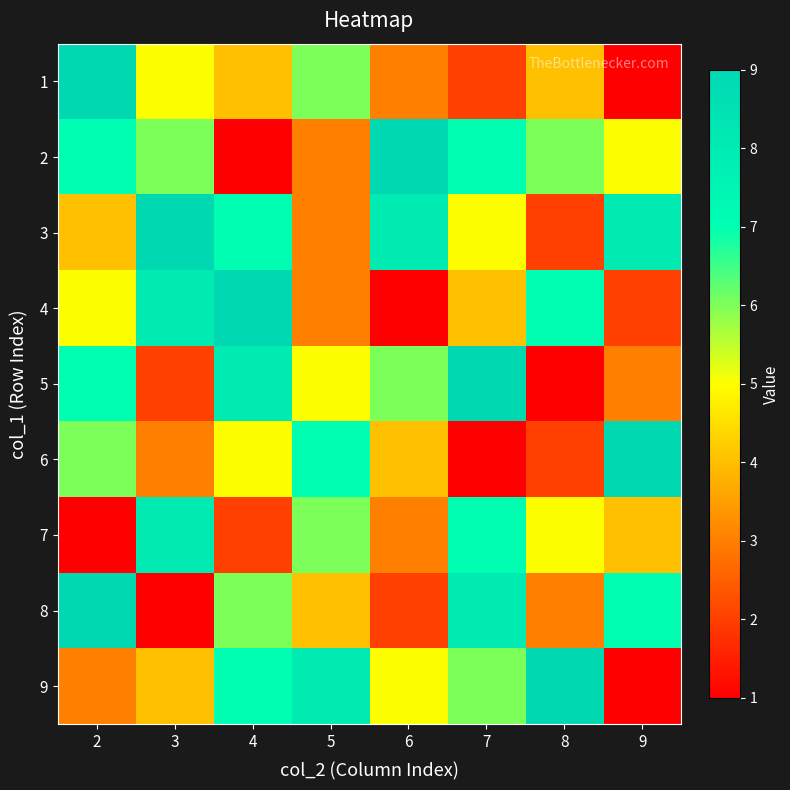

List the series in order of their peak value, highest first.

1, 2, 3, 4, 5, 6, 8, 9, 7